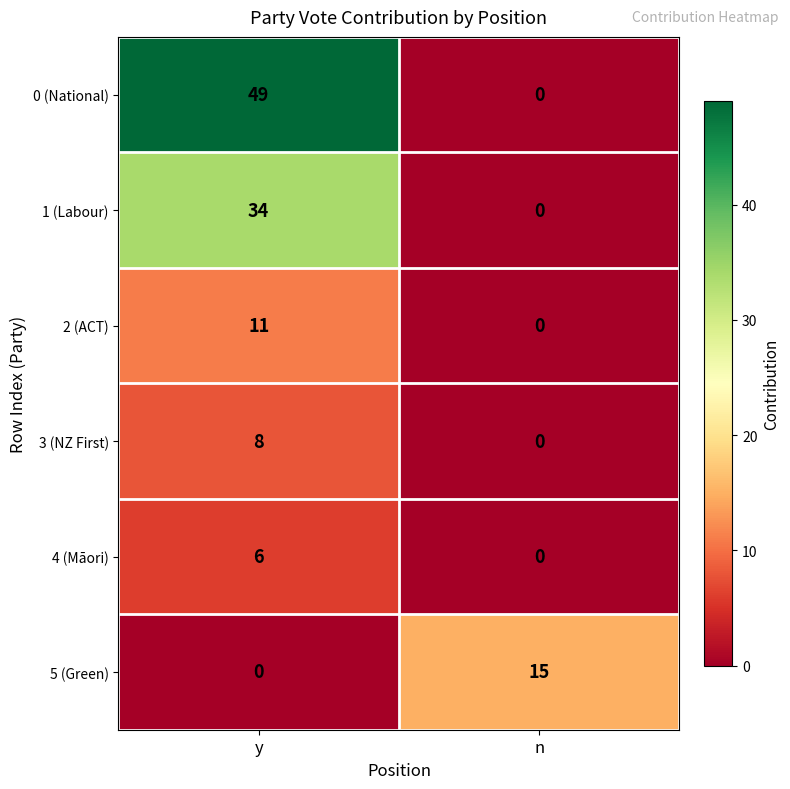

Rank the series by their maximum value, from highest to lowest.

0 (National), 1 (Labour), 5 (Green), 2 (ACT), 3 (NZ First), 4 (Māori)